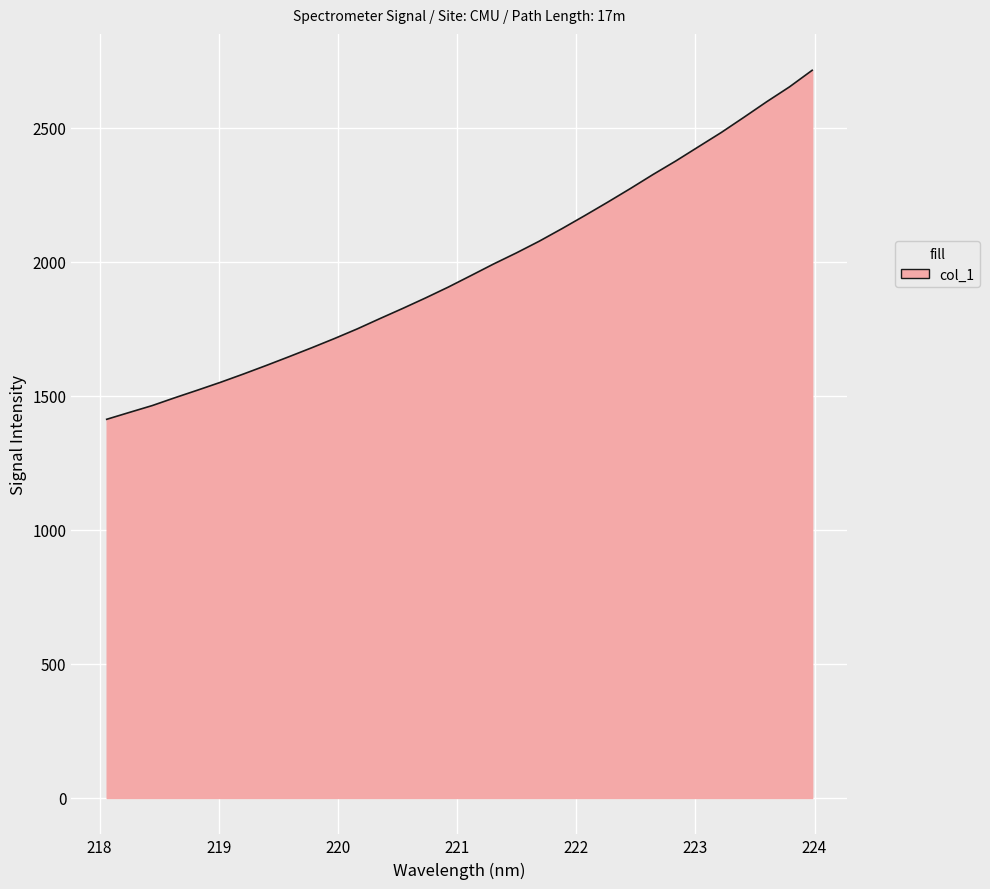

What is the maximum value shown in the chart?

2715.4